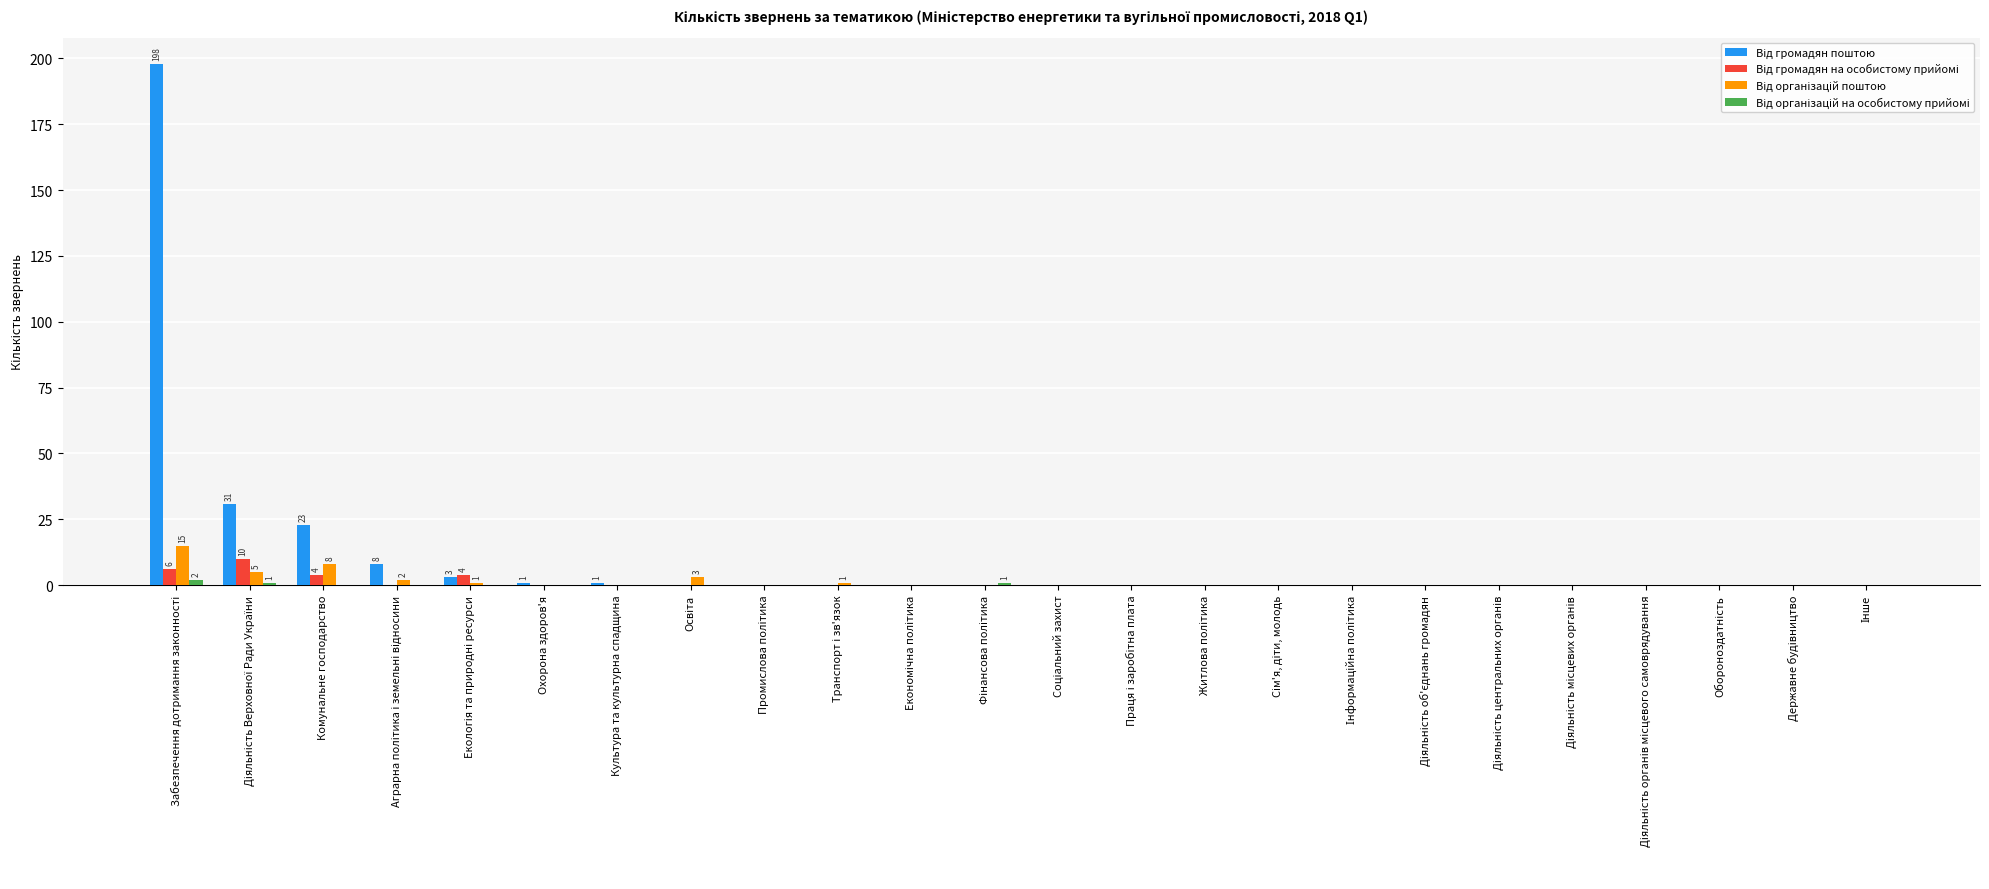

What is the maximum value shown in the chart?

198